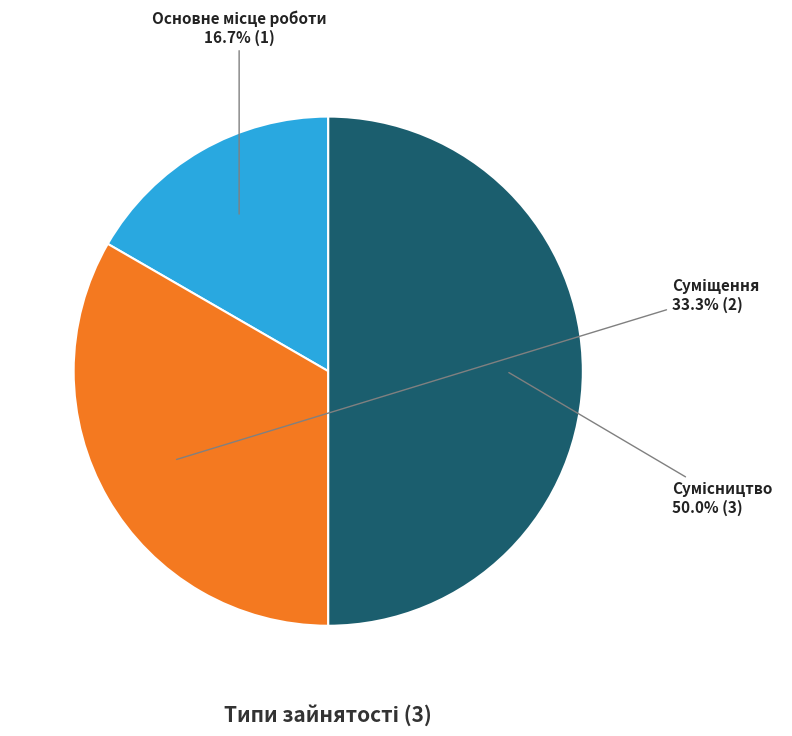

To the nearest percent, what is the average slice percentage?

33%